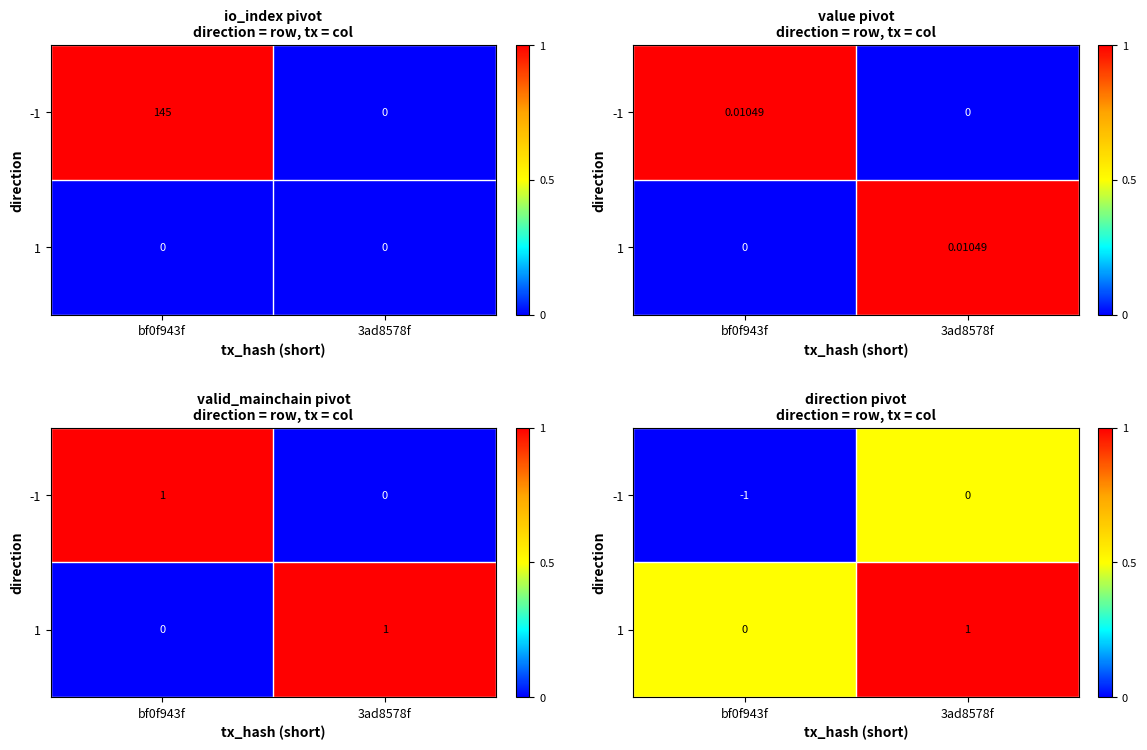

The value of 1 at 3ad8578f is 1.0. True or false?

True